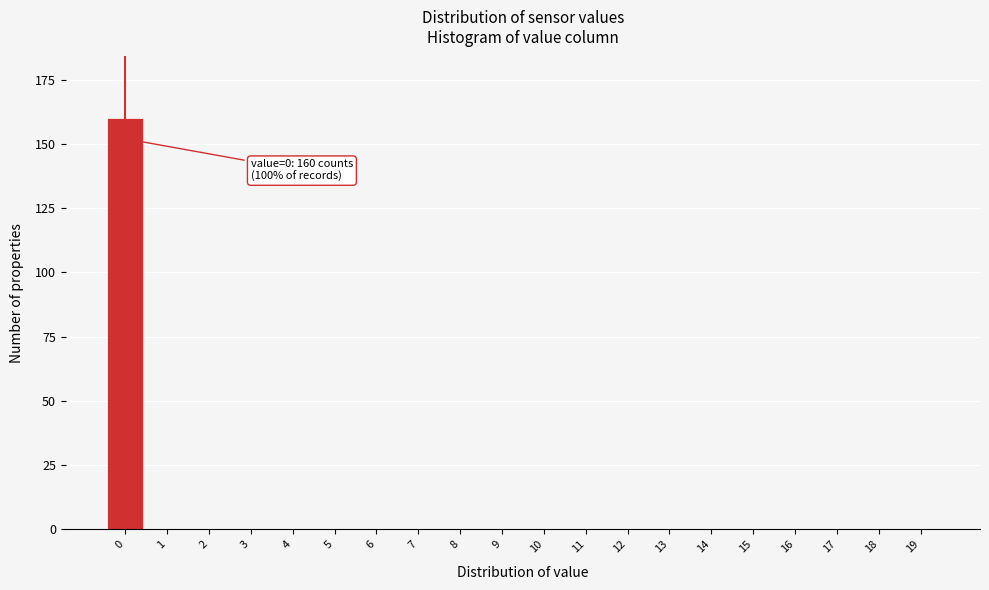

Reading right to left, what are all the values shown in this chart?

19=0	18=0	17=0	16=0	15=0	14=0	13=0	12=0	11=0	10=0	9=0	8=0	7=0	6=0	5=0	4=0	3=0	2=0	1=0	0=160